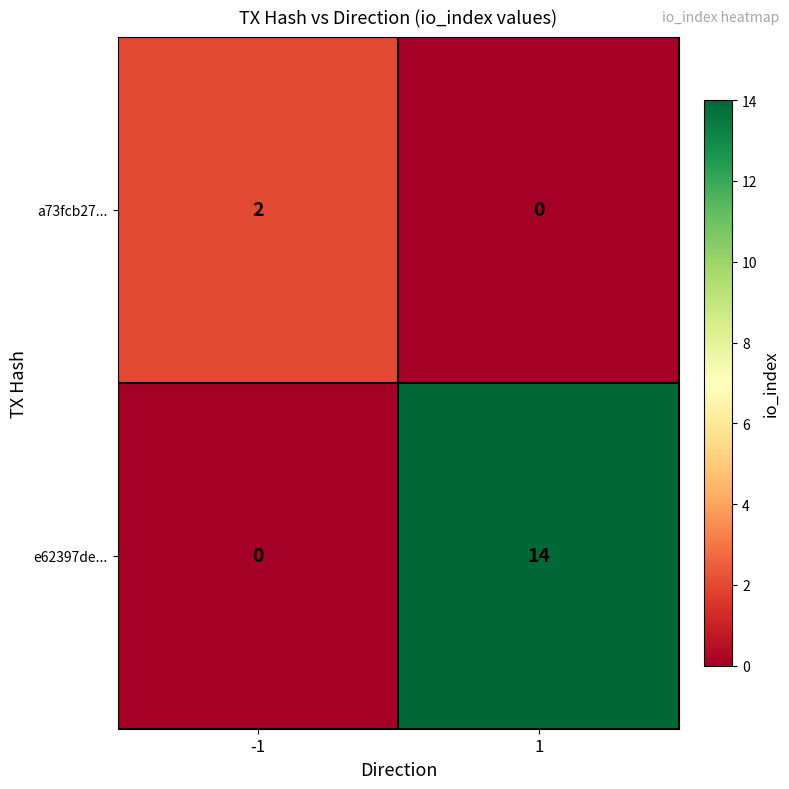

The a73fcb27... series shows -1 at 1. True or false?

False